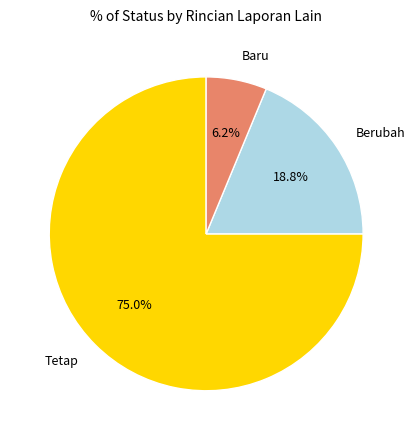

Between Baru and Tetap, which is larger?

Tetap